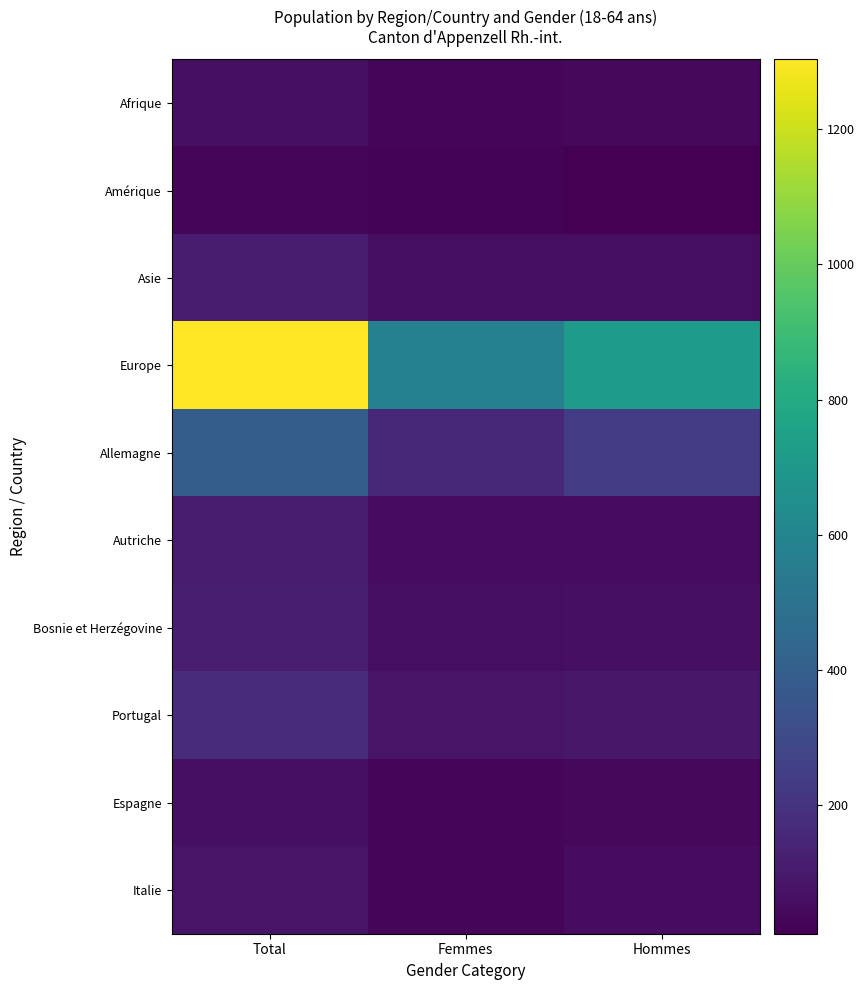

Which has a higher value, Femmes or Total?

Total